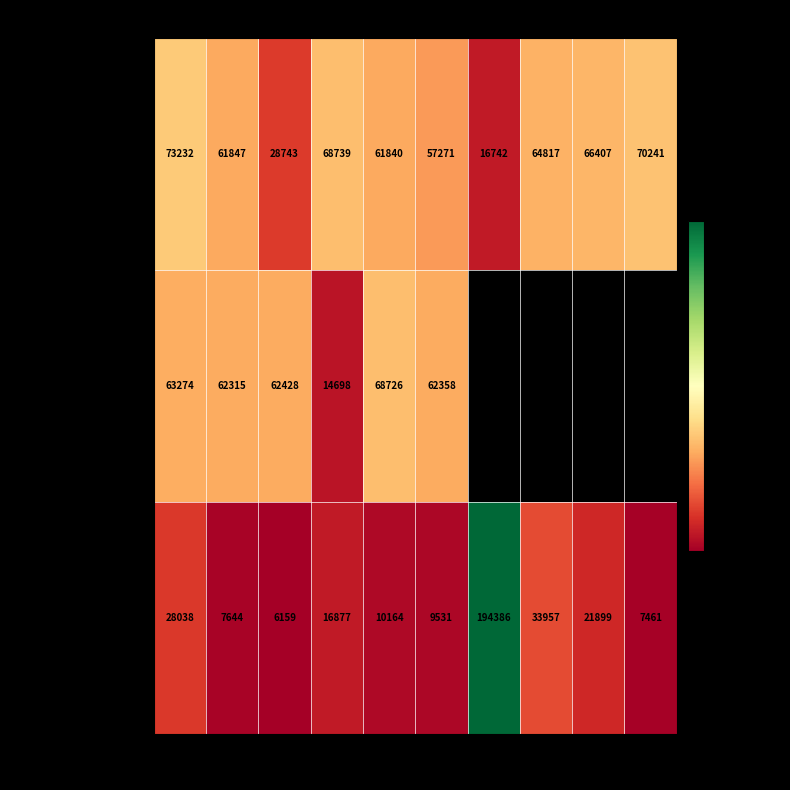

At which category is the sum across all series the highest?

1